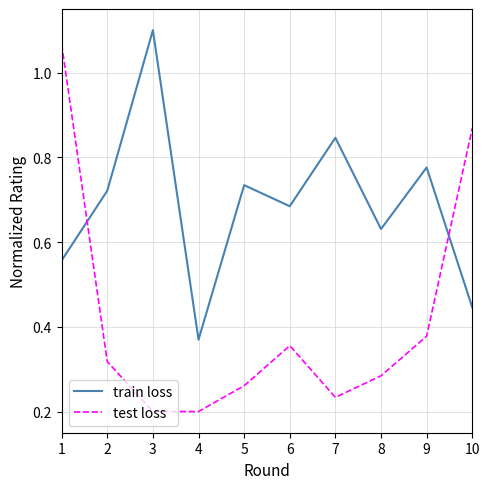

Where is the first local maximum for test loss?

6